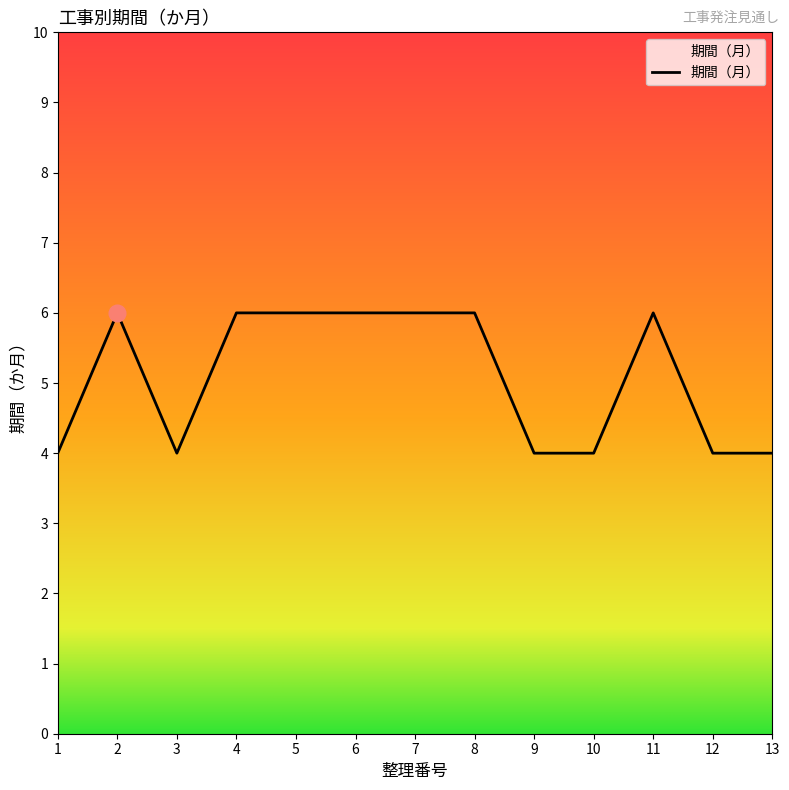

The value at 1 is 6. True or false?

False